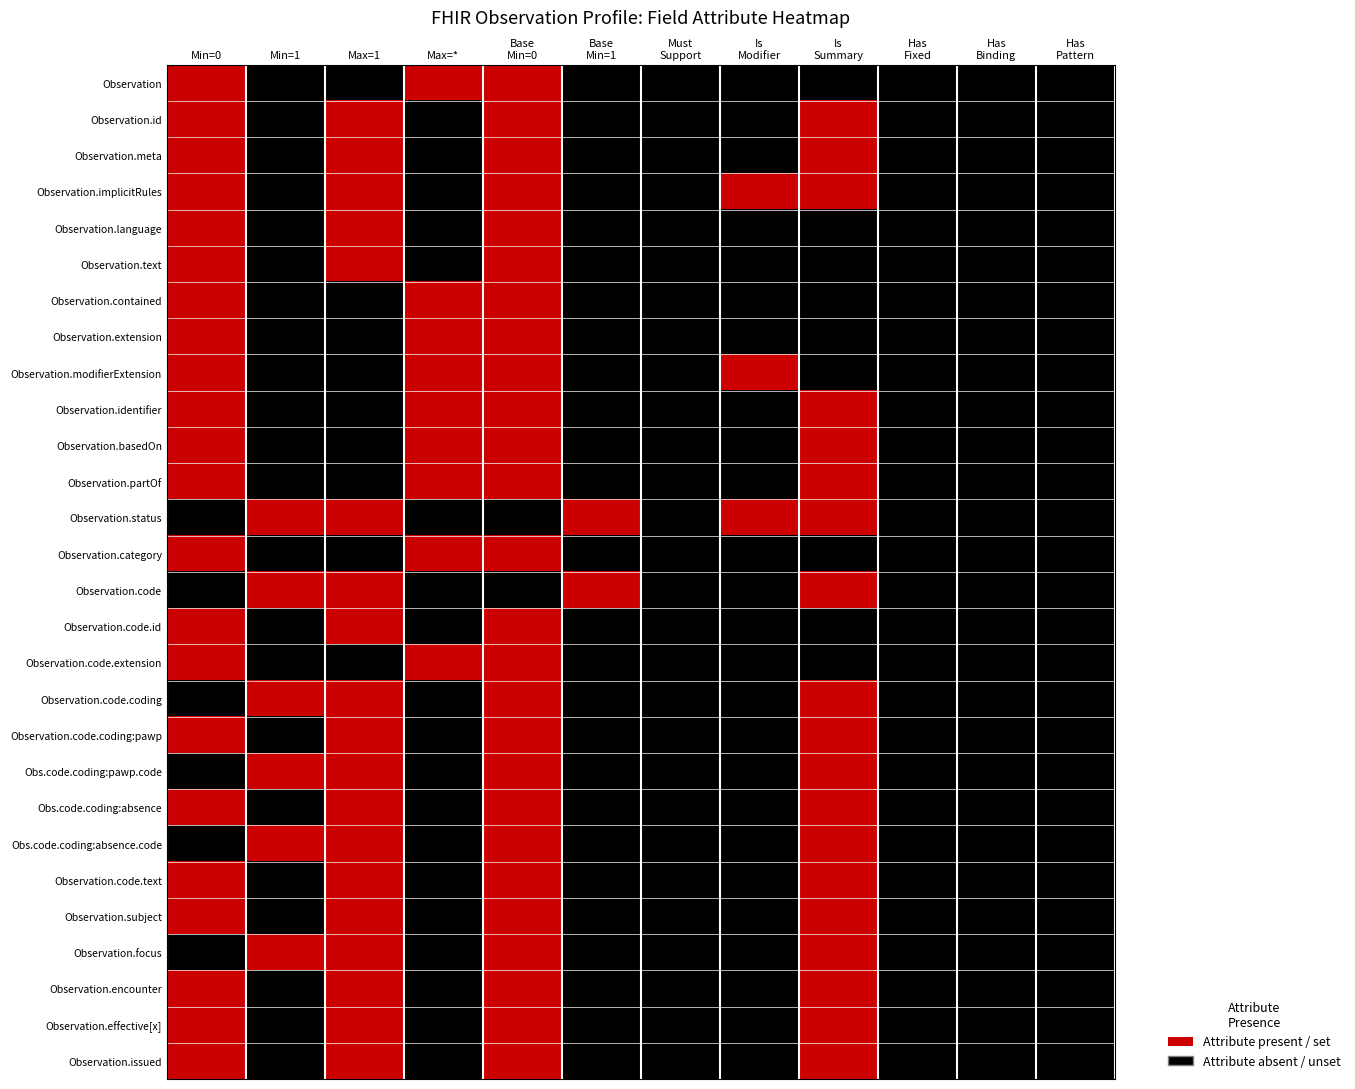

List the series in order of their peak value, lowest first.

Observation, Observation.id, Observation.meta, Observation.implicitRules, Observation.language, Observation.text, Observation.contained, Observation.extension, Observation.modifierExtension, Observation.identifier, Observation.basedOn, Observation.partOf, Observation.status, Observation.category, Observation.code, Observation.code.id, Observation.code.extension, Observation.code.coding, Observation.code.coding:pawp, Obs.code.coding:pawp.code, Obs.code.coding:absence, Obs.code.coding:absence.code, Observation.code.text, Observation.subject, Observation.focus, Observation.encounter, Observation.effective[x], Observation.issued